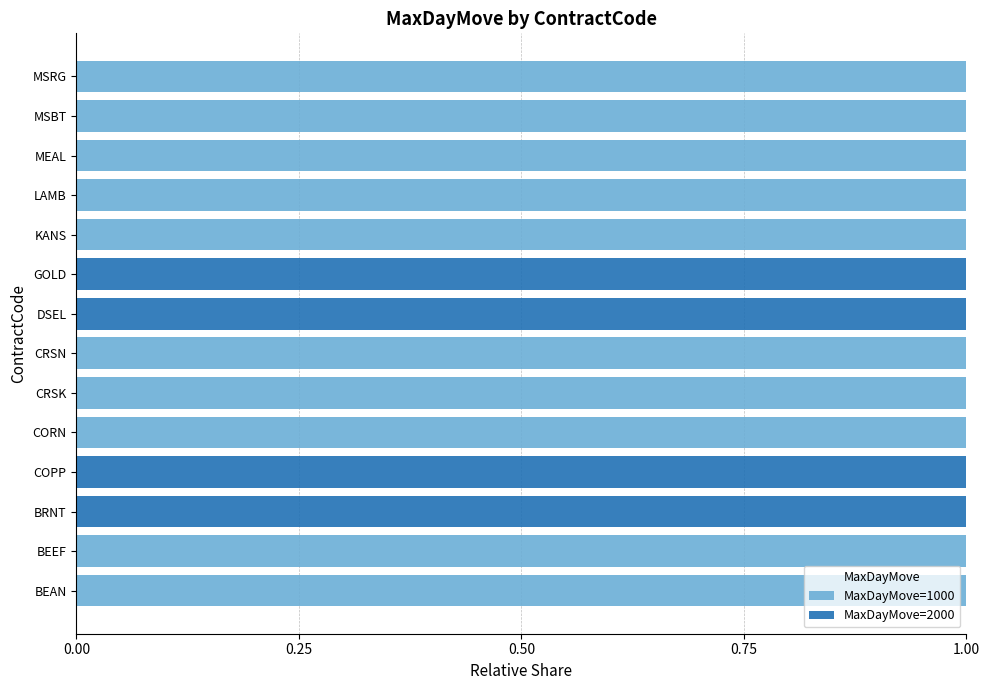

True or false: MaxDayMove=1000 has a value of 1 at CRSK.

True